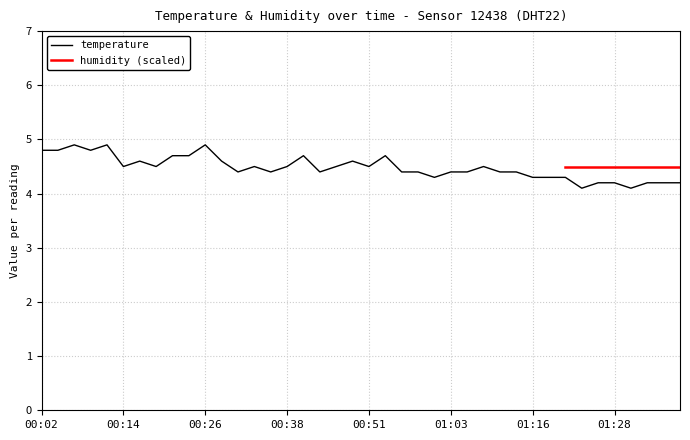

List the labels in order of value, largest first.

00:06, 00:11, 00:26, 00:02, 00:04, 00:09, 00:21, 00:24, 00:41, 00:53, 00:16, 00:28, 00:48, 00:14, 00:19, 00:34, 00:38, 00:46, 00:51, 01:08, 00:31, 00:36, 00:43, 00:56, 00:58, 01:03, 01:05, 01:10, 01:13, 01:00, 01:16, 01:18, 01:21, 01:25, 01:28, 01:33, 01:35, 01:38, 01:23, 01:30